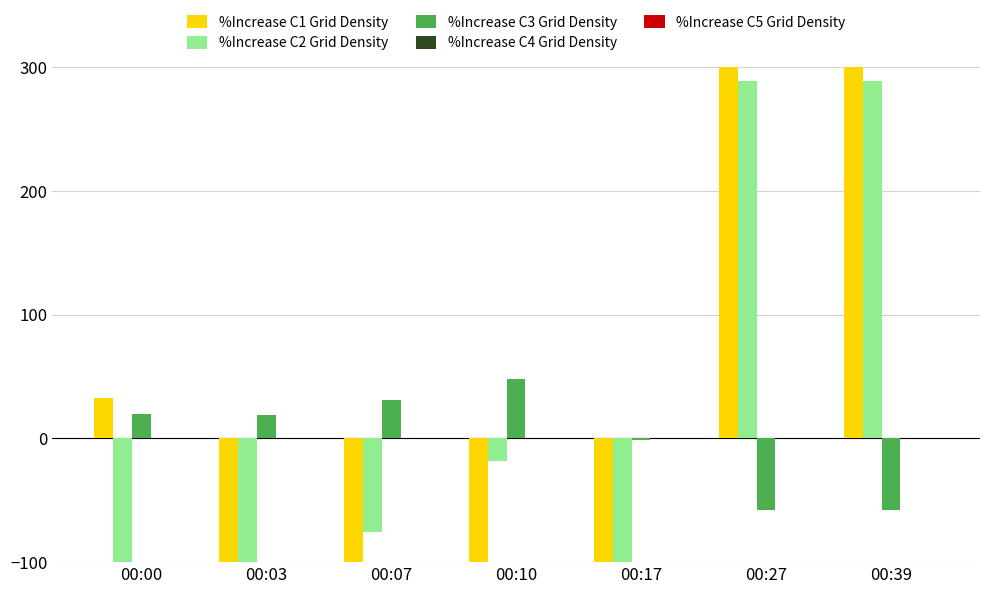

List the labels in order of %Increase C5 Grid Density value, smallest first.

00:00, 00:03, 00:07, 00:10, 00:17, 00:27, 00:39